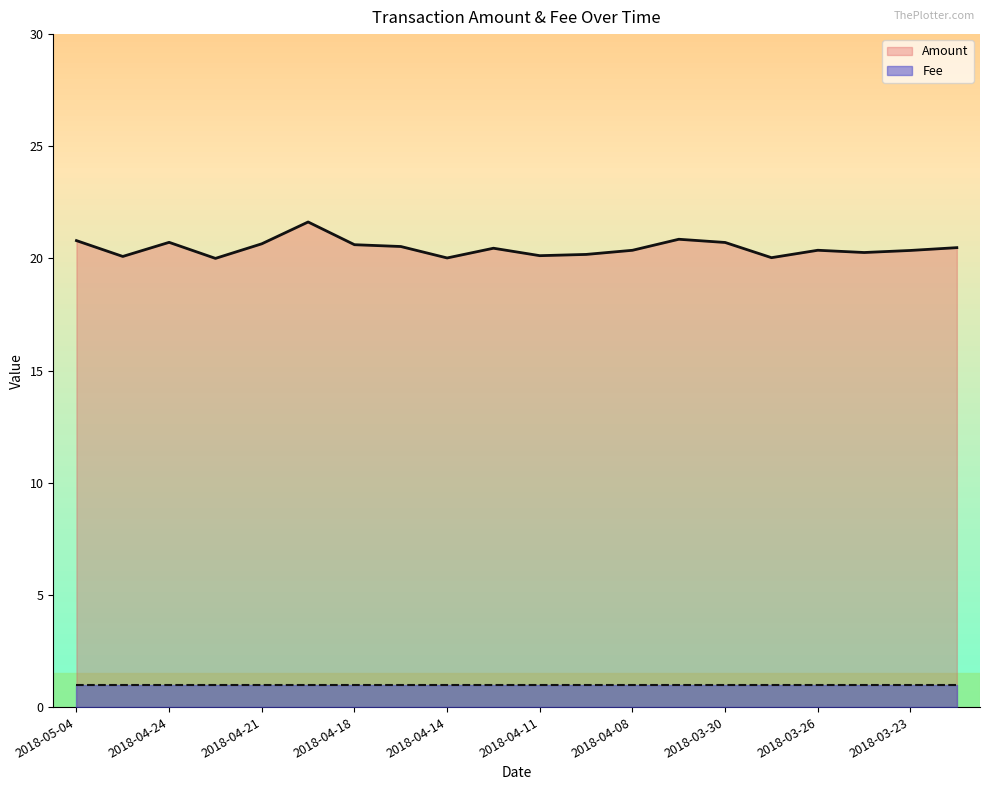

What is the change in value from 2018-04-21 to 2018-04-19?

+1.0